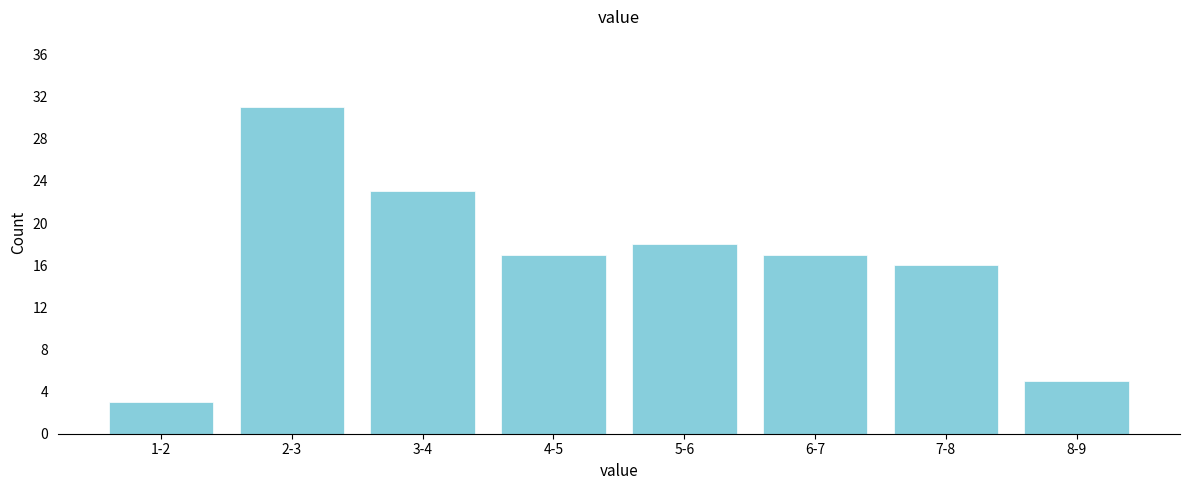

Reading left to right, extract all data points from this chart.

1-2=3	2-3=31	3-4=23	4-5=17	5-6=18	6-7=17	7-8=16	8-9=5